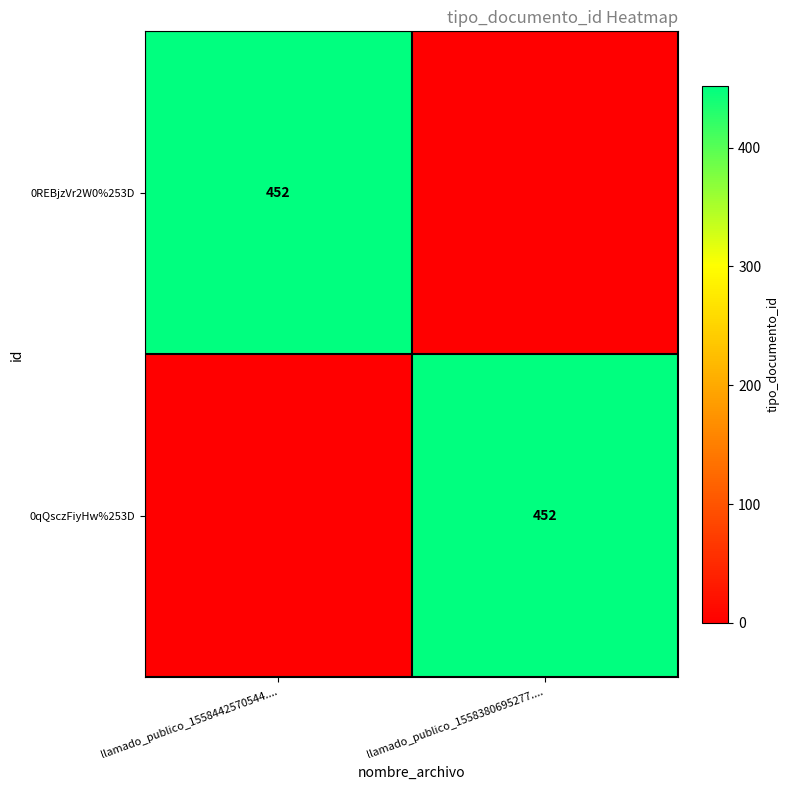

Is it true that 0REBjzVr2W0%253D equals 452 at llamado_publico_1558442570544....?

True